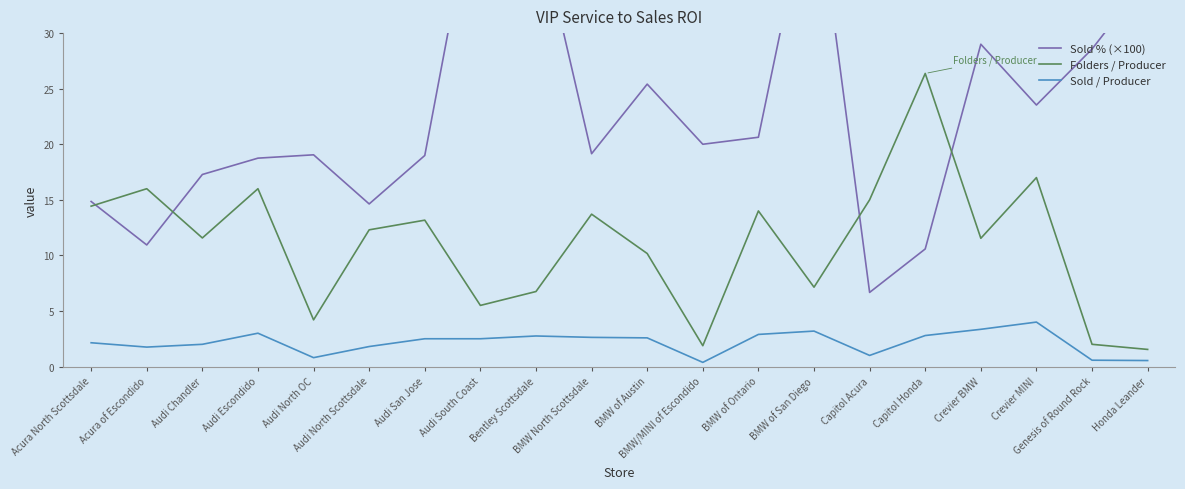

The value of Folders / Producer at Acura North Scottsdale is 9.0. True or false?

False